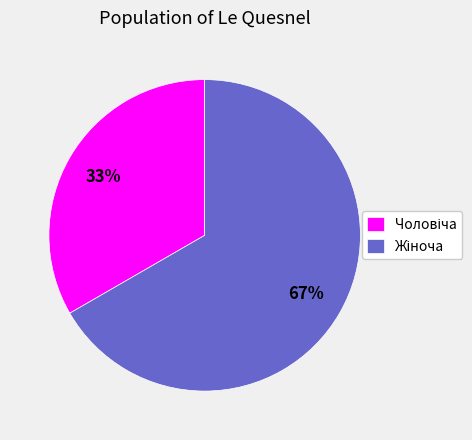

Rank the categories by value from highest to lowest.

Жіноча, Чоловіча